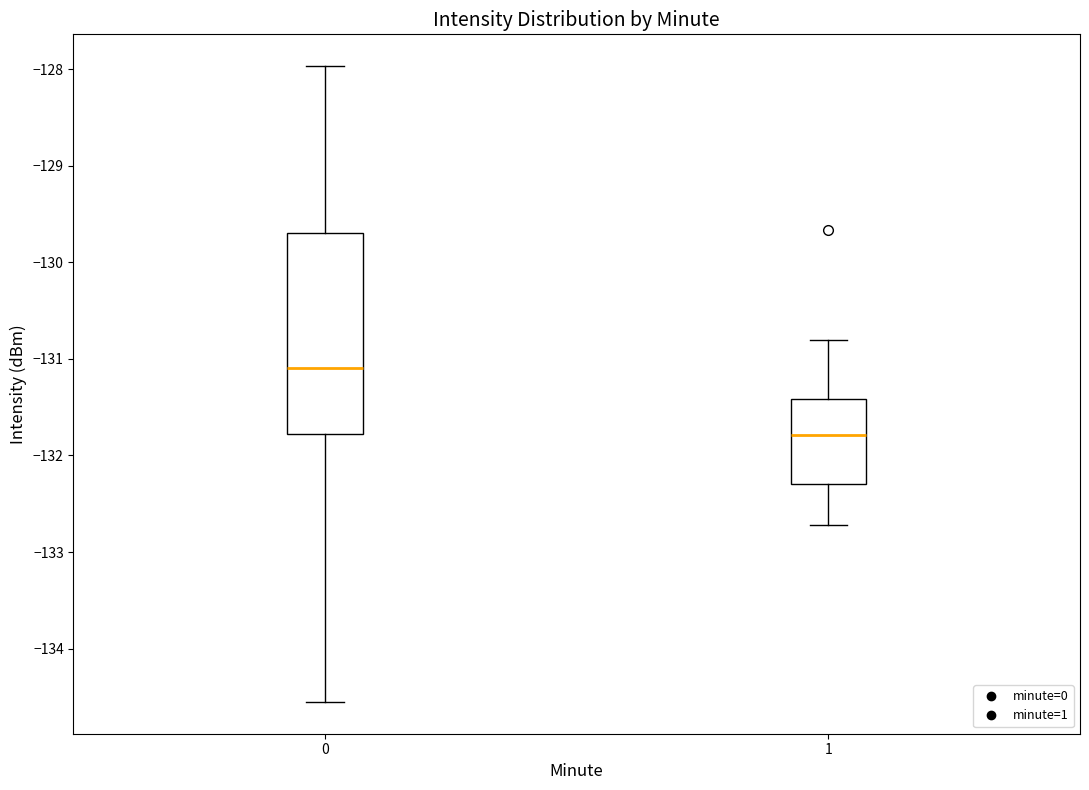

Where does the lower whisker of the box at x = 0 end on the y-axis? The values are not printed on the chart, so give them approximately, as read against the axis.

-134.6